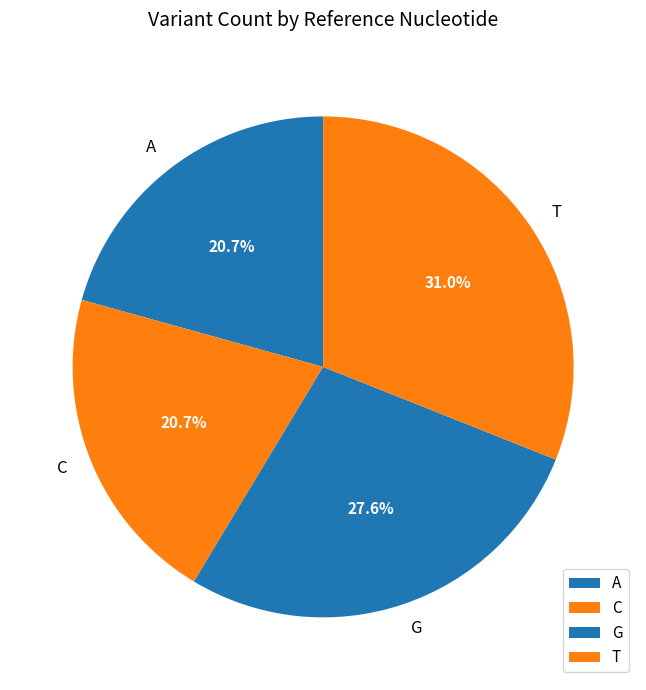

True or false: T accounts for 9% of the total.

False